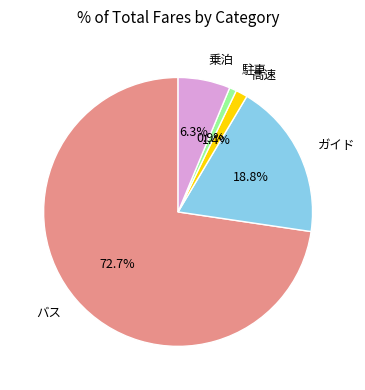

To the nearest percent, what portion does バス represent?

73%